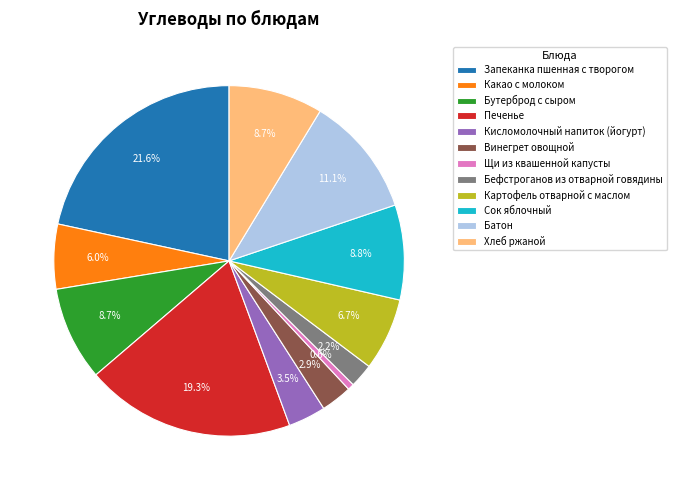

What percentage is the Запеканка пшенная с творогом slice, to the nearest percent?

22%